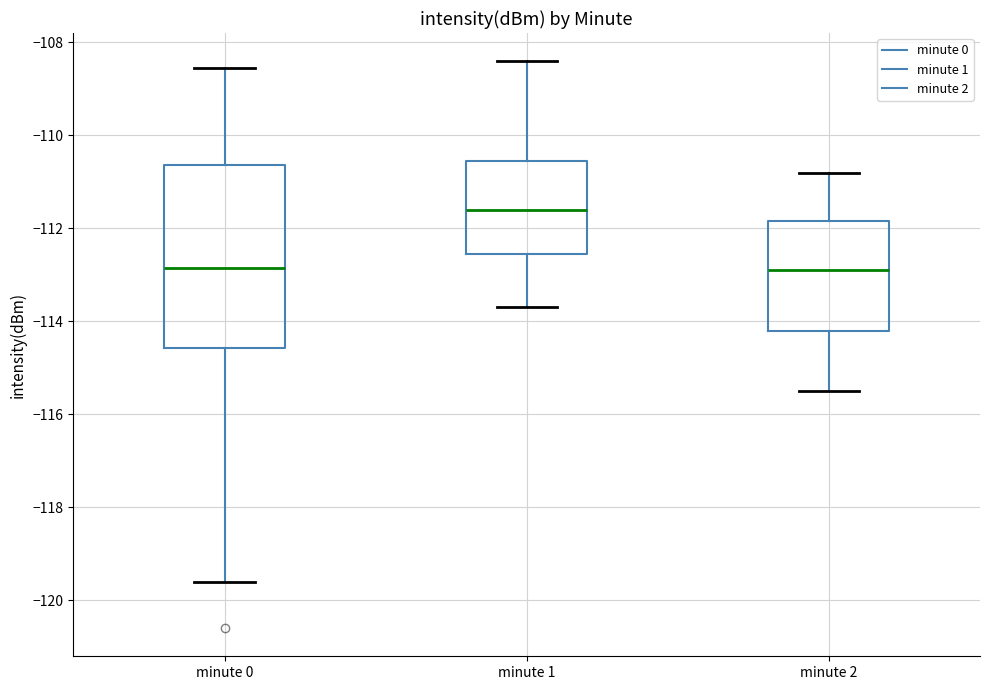

Reading left to right, transcribe this box plot: for each box, give where its median line is, the range the box spans, and where its two whiskers end, as read against the y-axis. The values are not printed on the chart, so give them approximately, as read against the axis.

minute 0: median -112.8, box -114.6 to -110.6, whiskers -119.6 to -108.6
minute 1: median -111.6, box -112.6 to -110.6, whiskers -113.6 to -108.4
minute 2: median -112.8, box -114.2 to -111.8, whiskers -115.4 to -110.8